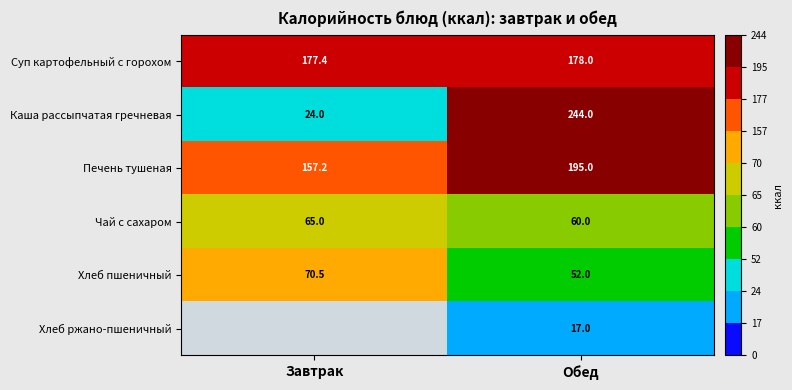

What is the sum of all Хлеб пшеничный values?

122.5